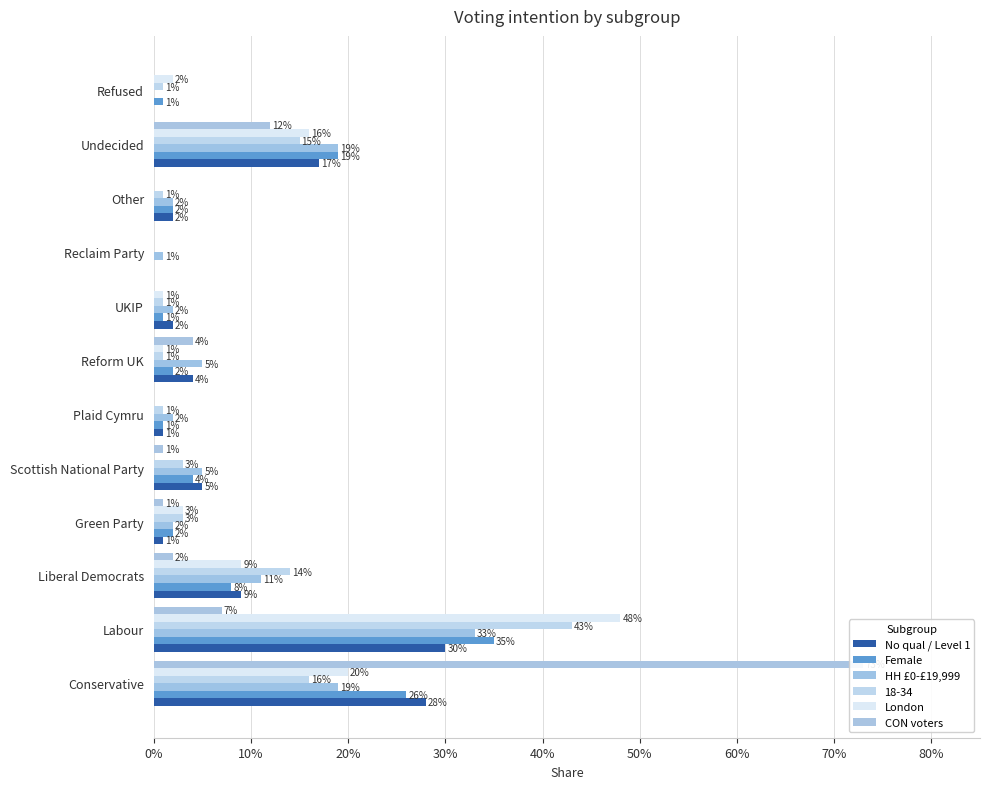

How many series are shown in this chart?

5